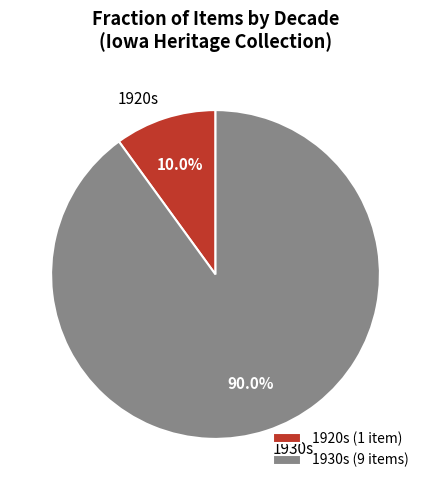

Between 1930s and 1920s, which is larger?

1930s